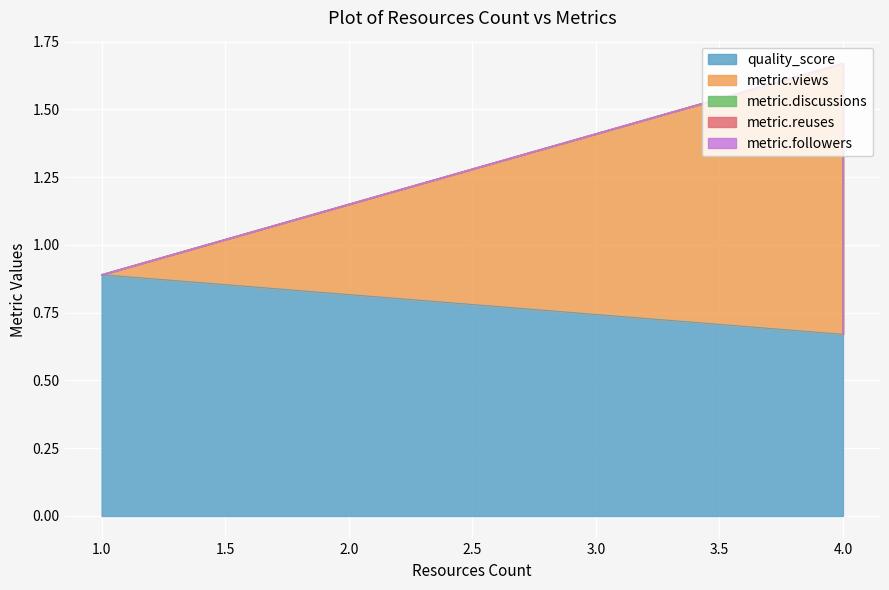

True or false: quality_score has a value of 1.1 at 4.

False